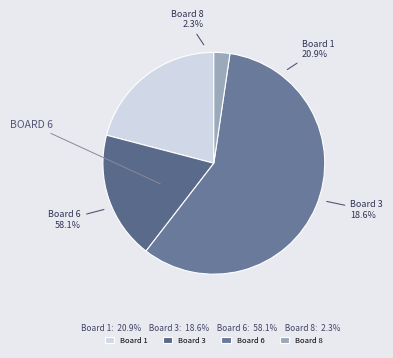

Is it true that 2 is 14% of the pie?

False